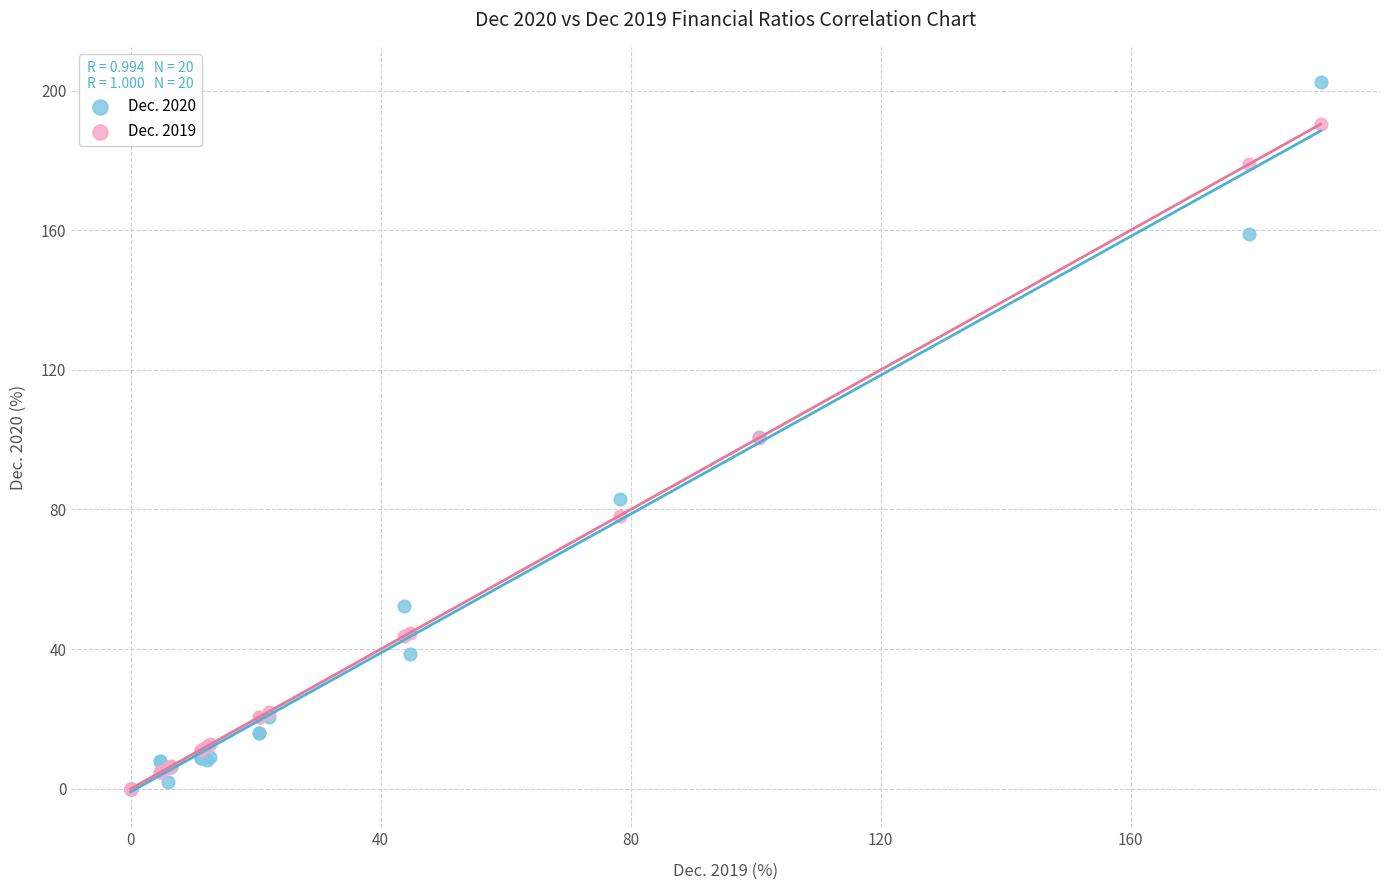

What are all the series names shown in the legend?

Dec. 2020, Dec. 2019